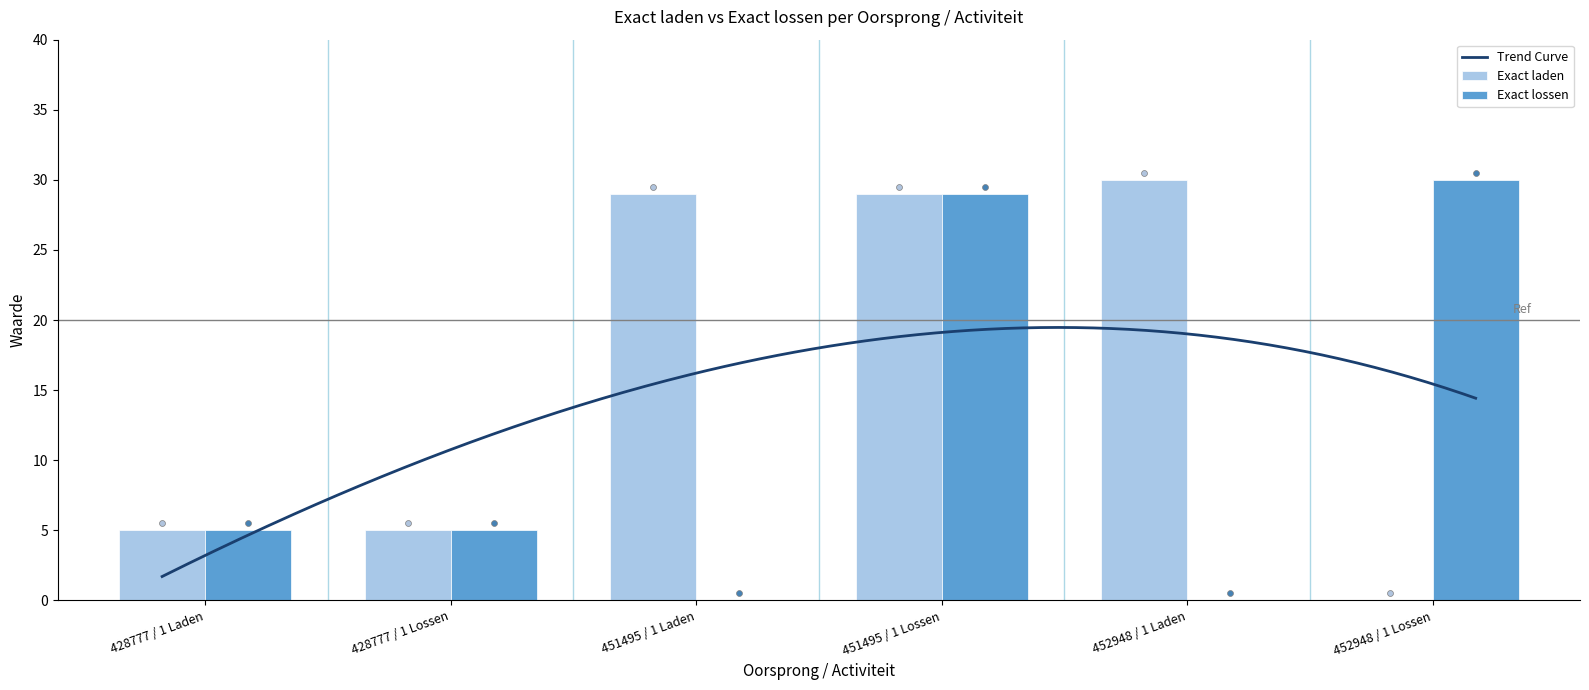

Which series has the widest spread of Y values?

Exact laden